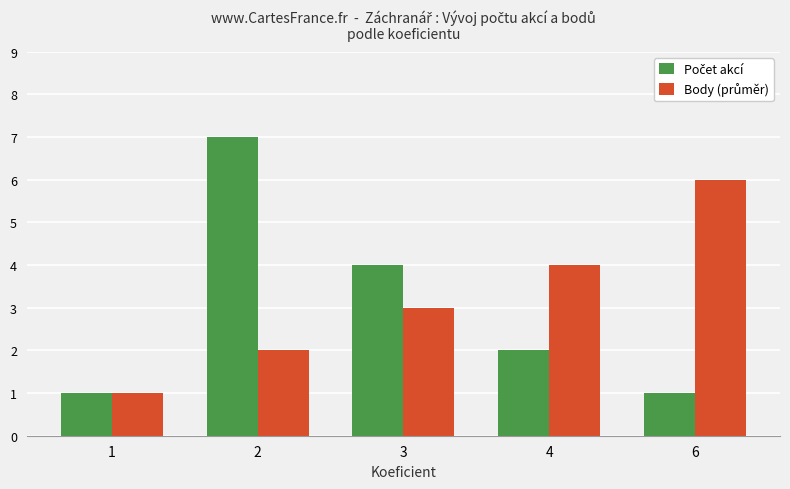

How many data points does each series have?

5